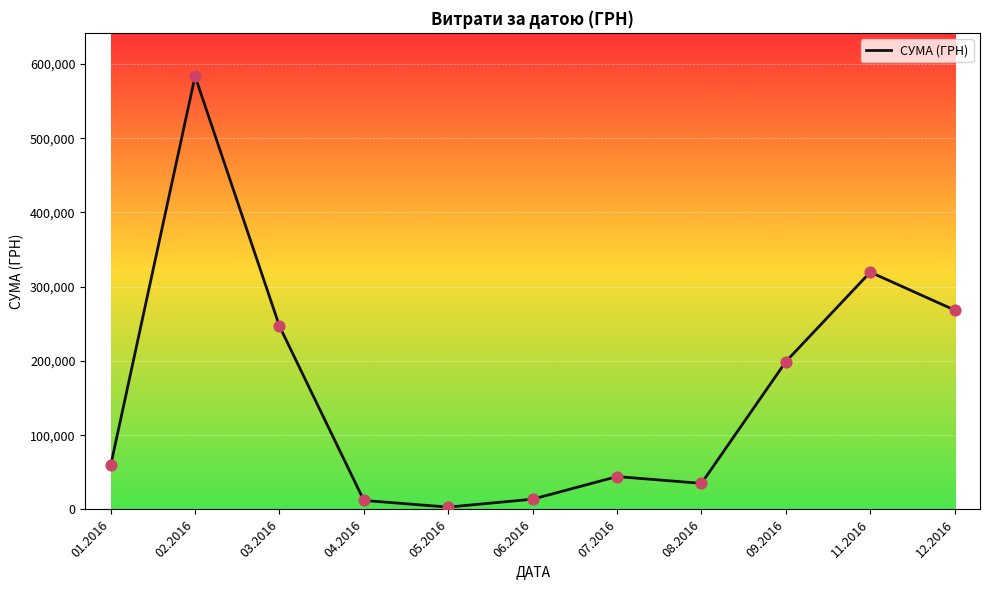

What is the ratio of the value at 09.2016 to the value at 04.2016?

16.4